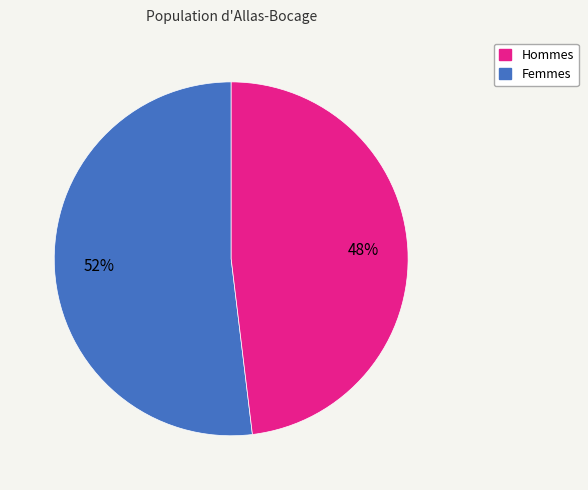

To the nearest percent, what is the difference between the largest and smallest slice percentages?

4%